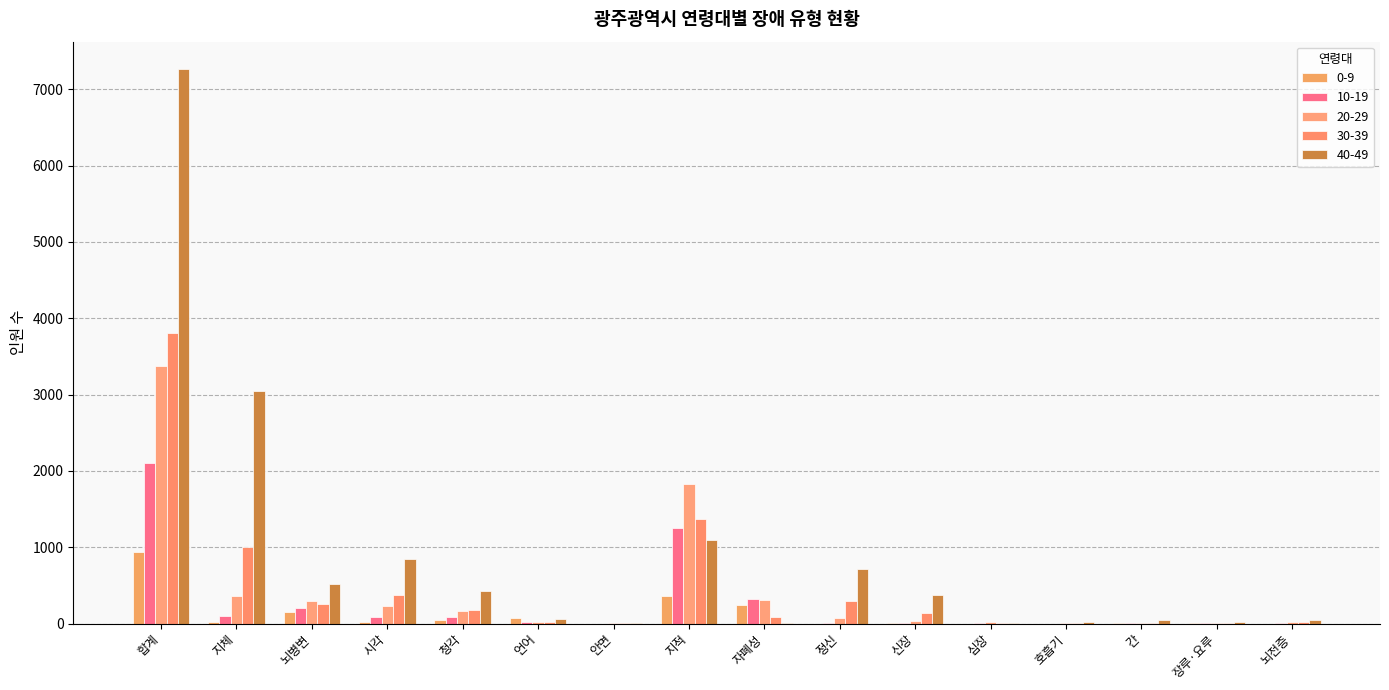

What position from the left is 신장?

11